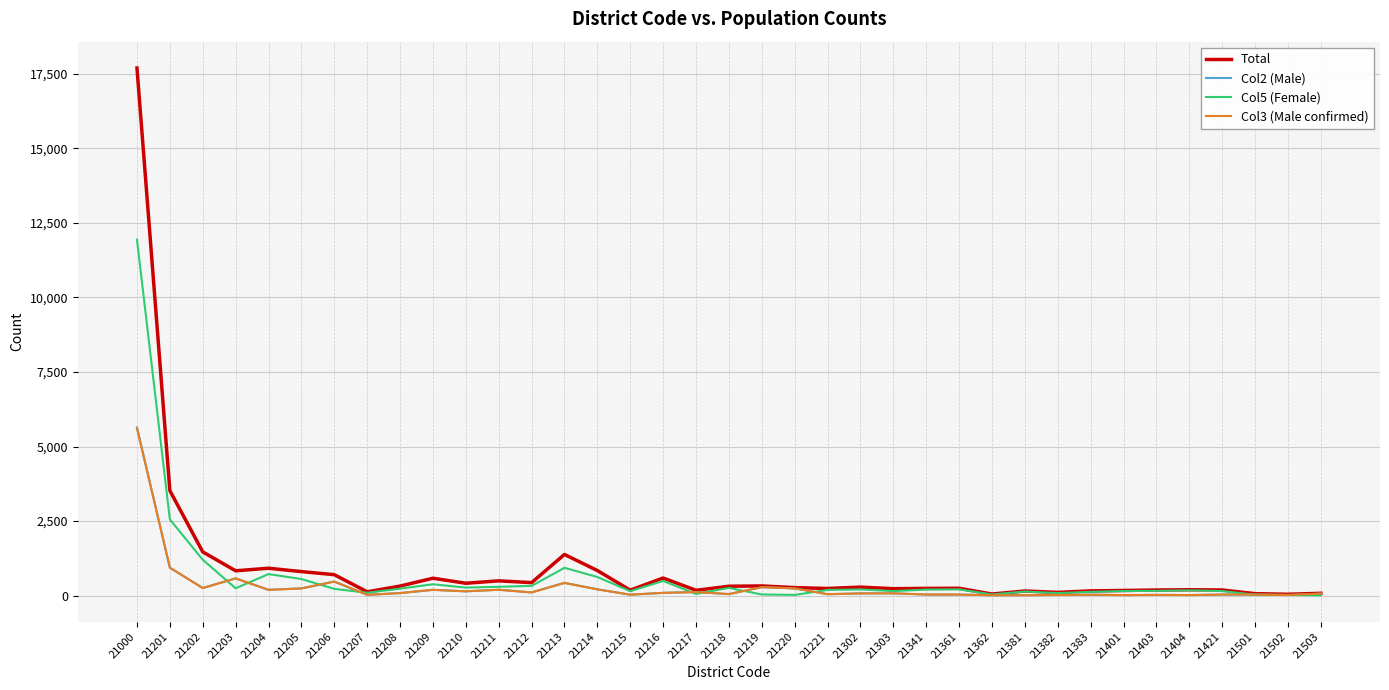

Which series has the widest spread of values?

Total